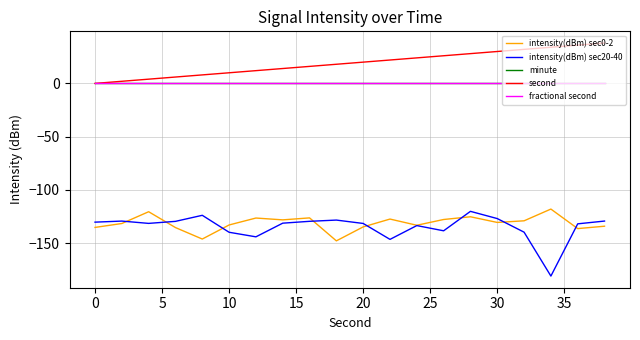

Does the chart have visible grid lines?

Yes